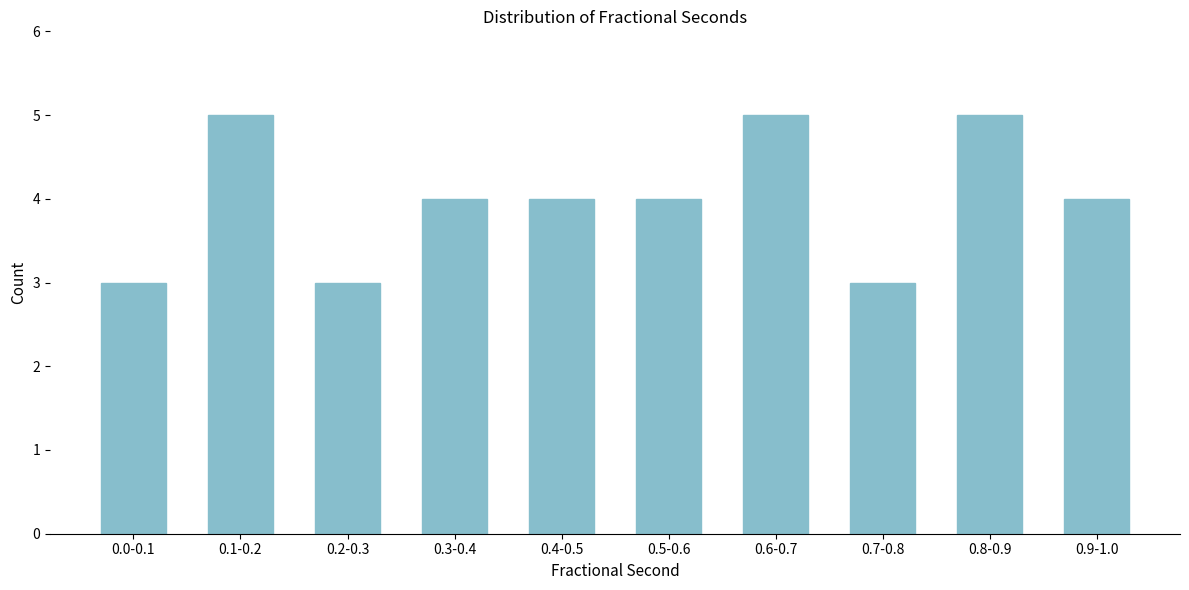

Reading right to left, extract all data points from this chart.

0.9-1.0=4	0.8-0.9=5	0.7-0.8=3	0.6-0.7=5	0.5-0.6=4	0.4-0.5=4	0.3-0.4=4	0.2-0.3=3	0.1-0.2=5	0.0-0.1=3